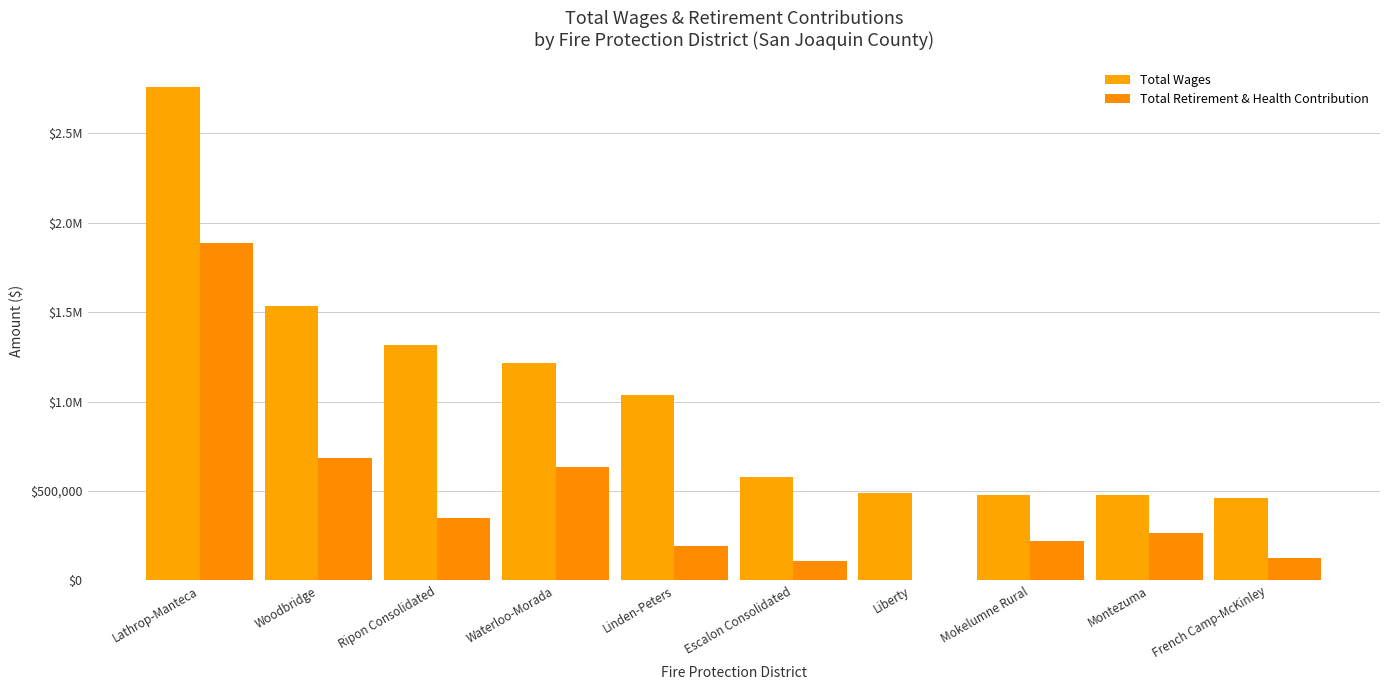

Which series has the largest range (max minus min)?

Total Wages